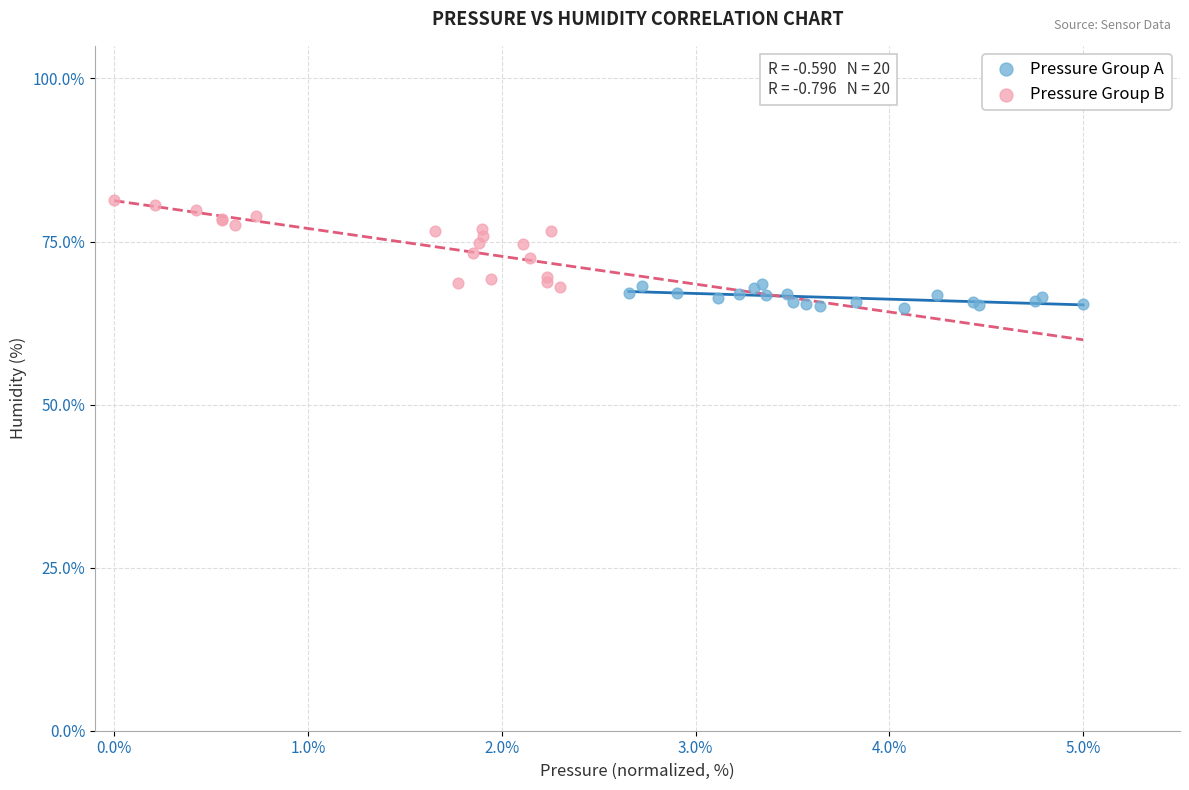

Which series has the widest spread of Y values?

Pressure Group B